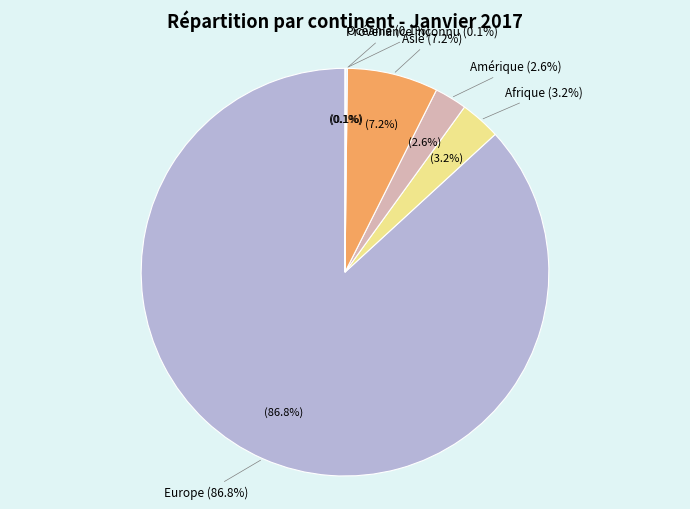

To the nearest percent, what is the combined percentage of Europe and Amérique?

89%